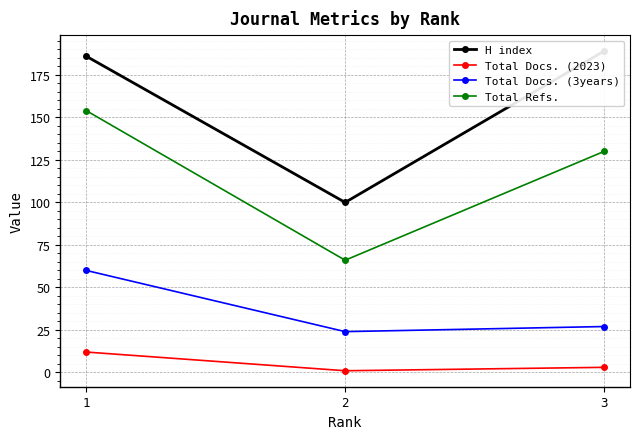

Where is Total Docs. (3years) nearest to the value 42?

3